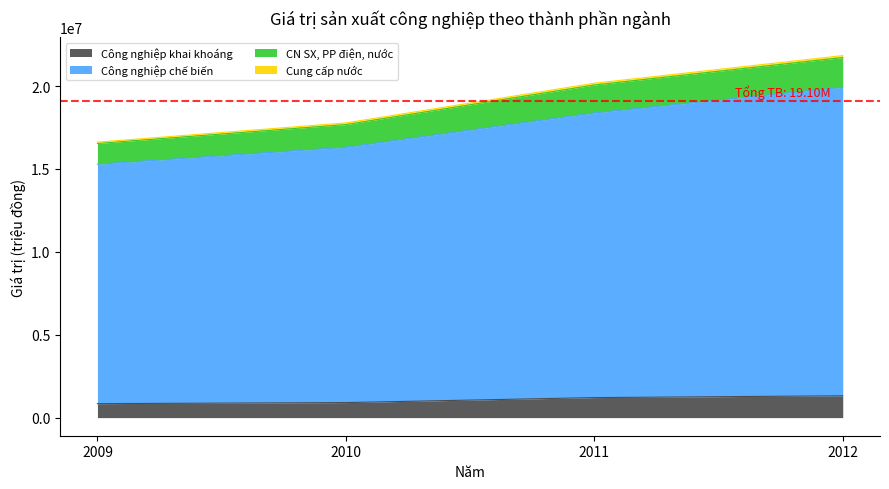

The value of Công nghiệp khai khoáng at 2010 is 907600. True or false?

True